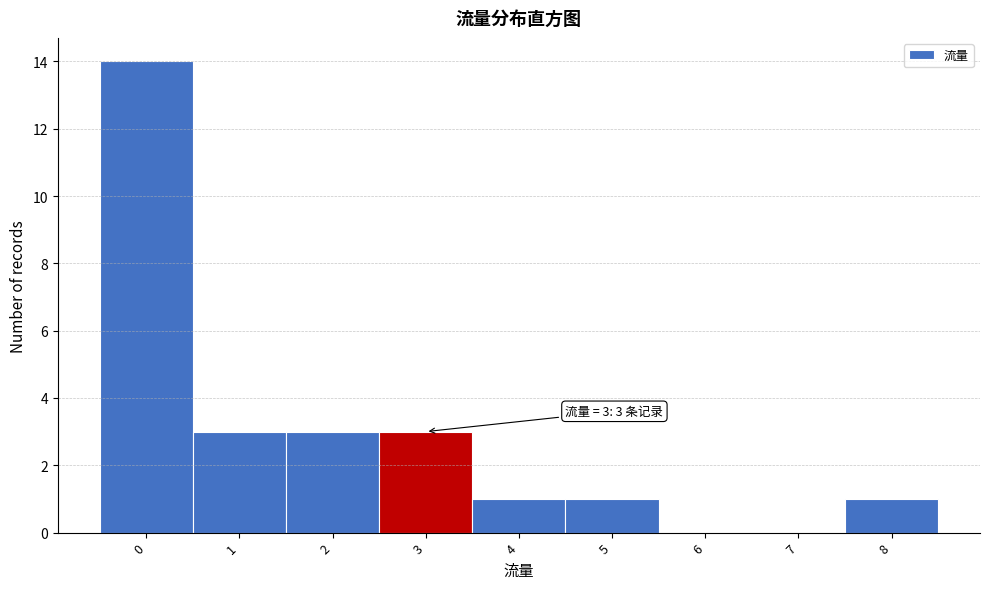

Which range on the x-axis has the tallest bar?

-0.5 to 0.5